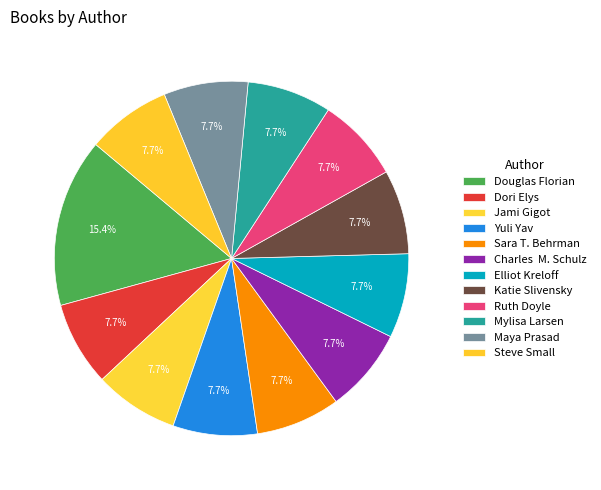

To the nearest percent, what is the difference between the largest and smallest slice percentages?

8%